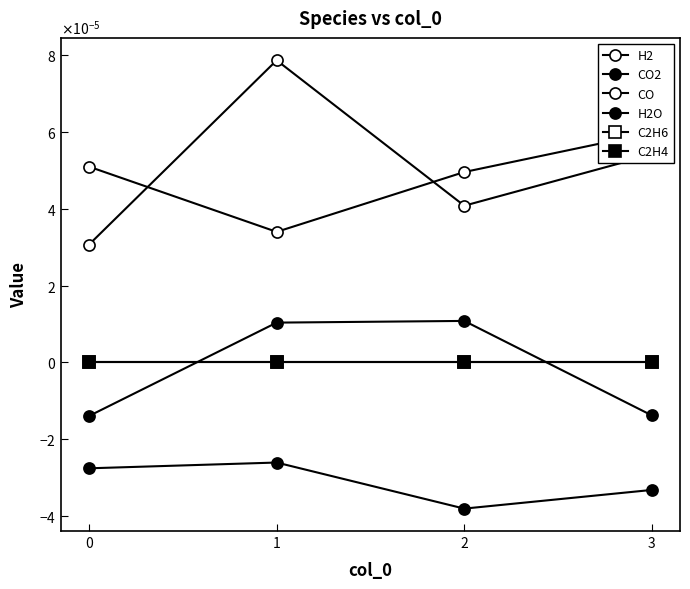

What are all the series names shown in the legend?

H2, CO2, CO, H2O, C2H6, C2H4